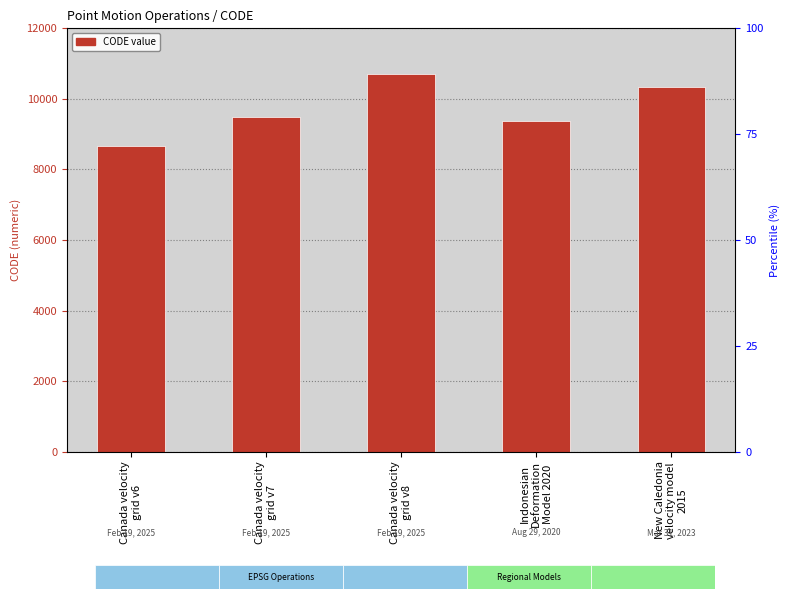

What is the change in value from Canada velocity
grid v8 to Indonesian
Deformation
Model 2020?

-1332